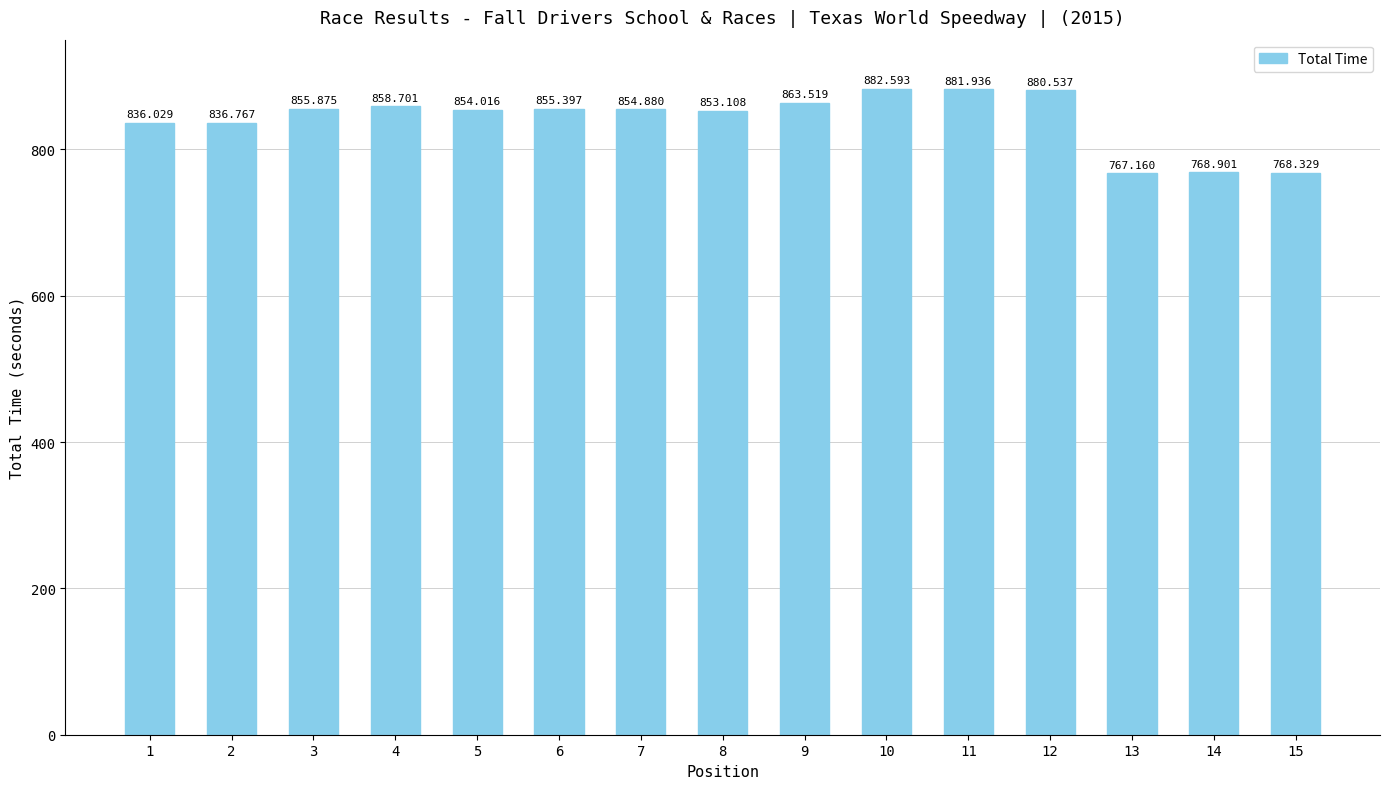

Reading left to right, what are all the values shown in this chart?

836.0	836.8	855.9	858.7	854.0	855.4	854.9	853.1	863.5	882.6	881.9	880.5	767.2	768.9	768.3